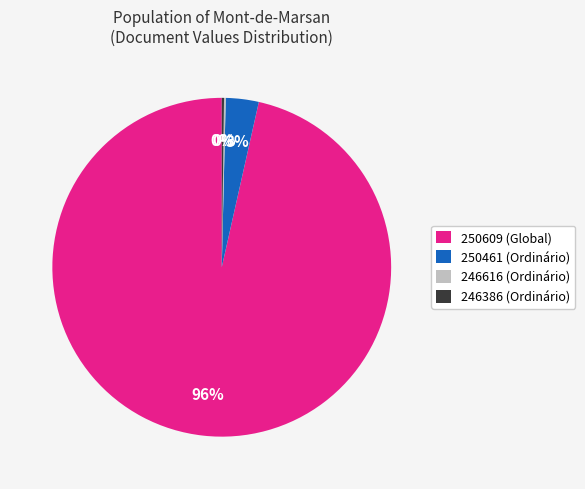

True or false: 250609 (Global) accounts for 91% of the total.

False